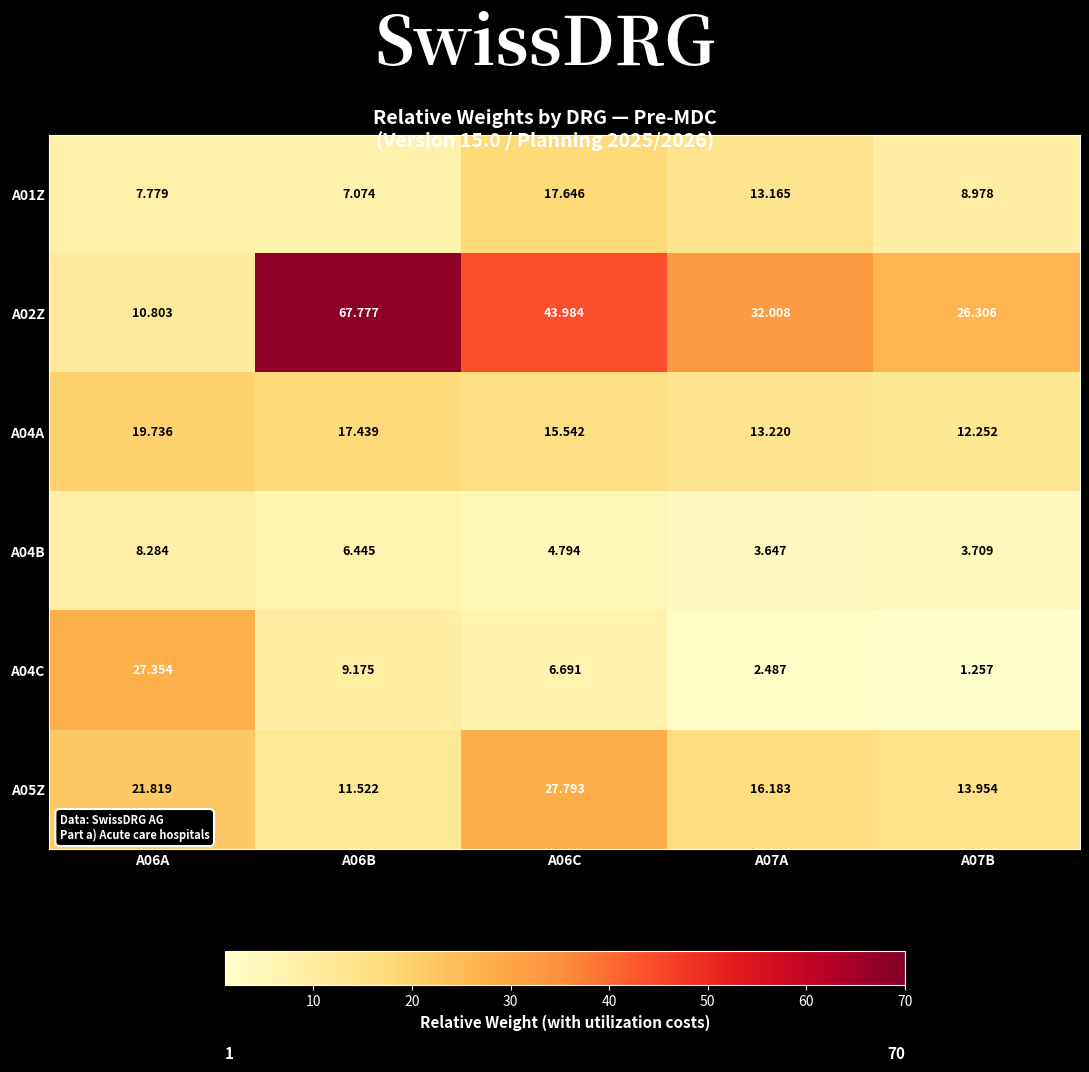

Is the value of A04A at A07A greater than the value of A05Z at A07A?

No